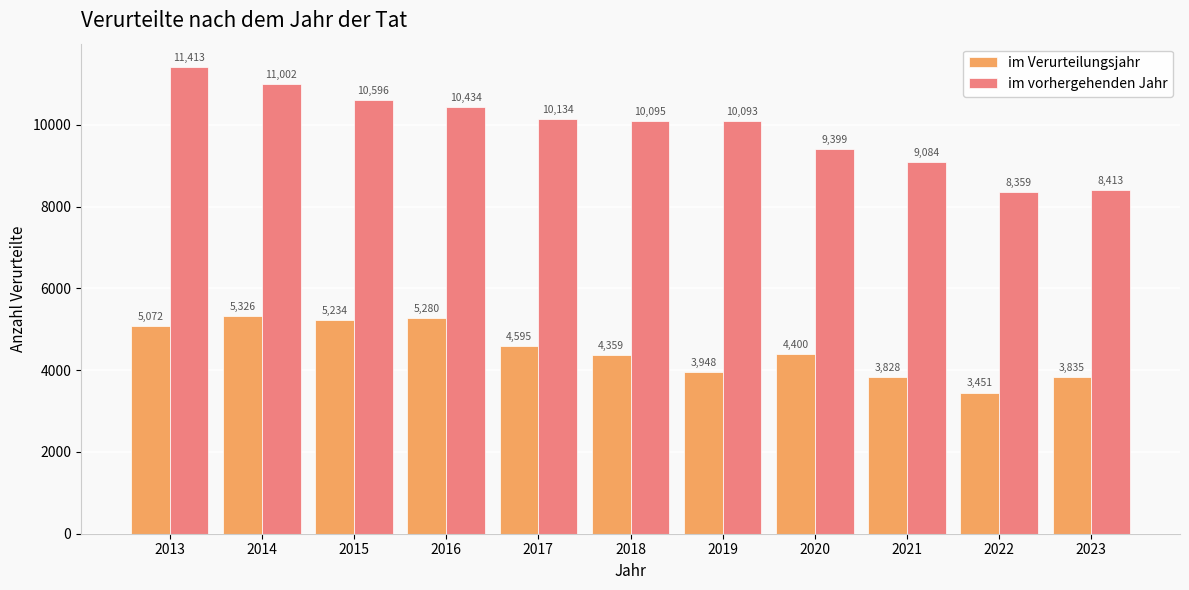

How many distinct data groups are displayed?

2